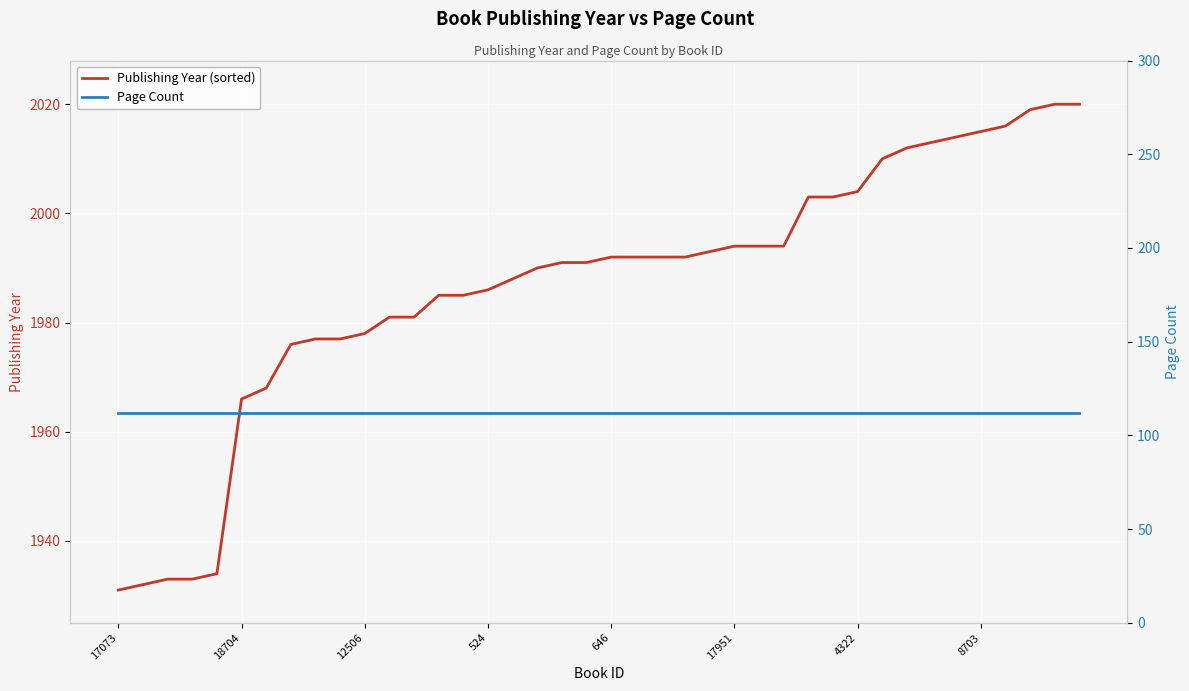

What is the value of the Page Count point at the 2nd from the left?

112